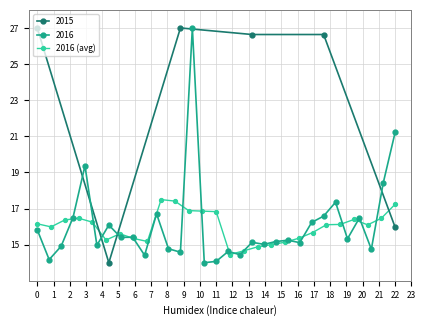

Is it true that 2016 (avg) equals 23.6 at 22?

False